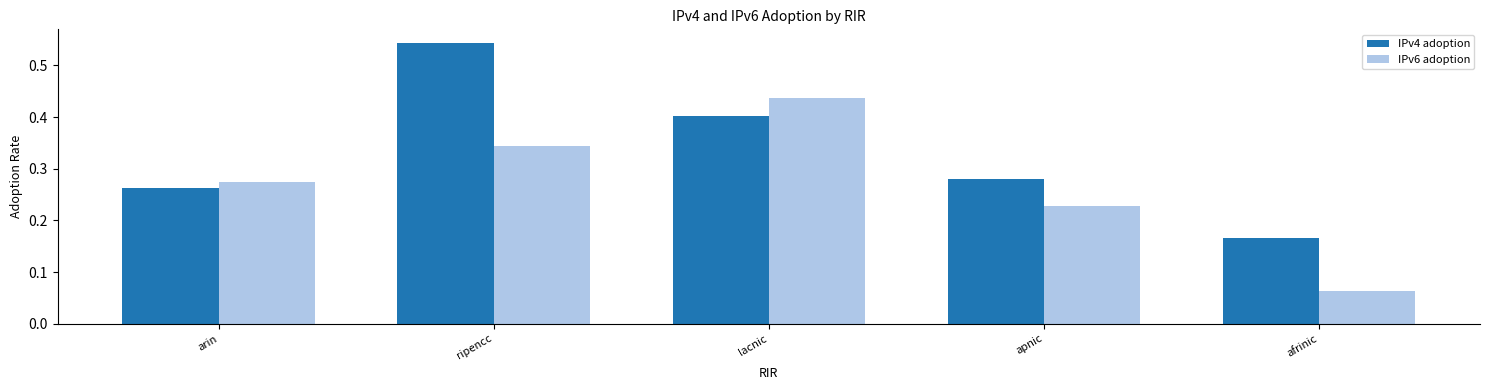

Is the value of IPv4 adoption at lacnic greater than the value of IPv6 adoption at apnic?

Yes